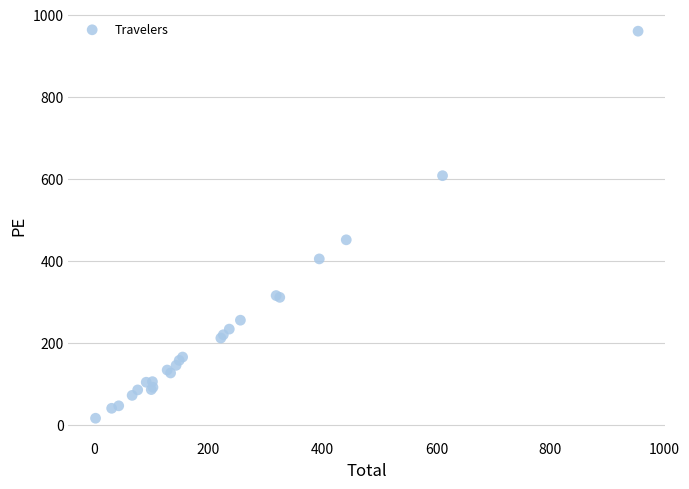

What Y value in the scatter plot is closest to 488?

451.4